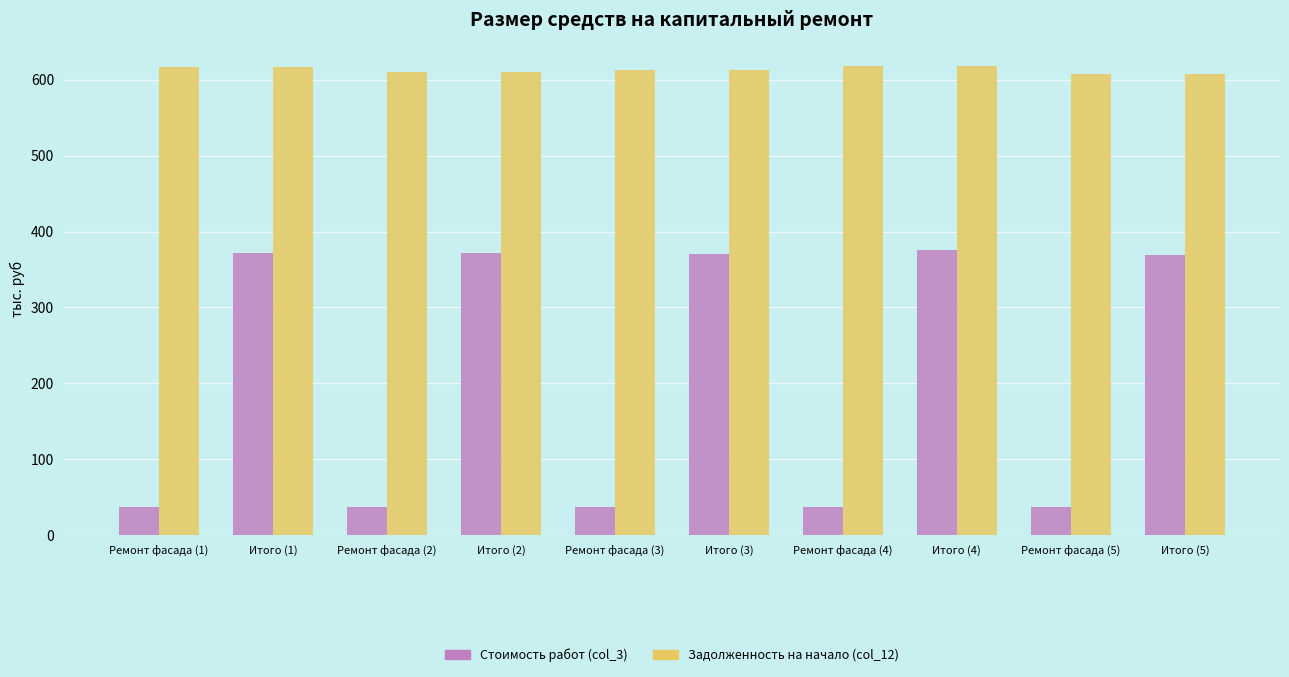

What is the label of the 9th bar from the right?

Итого (1)